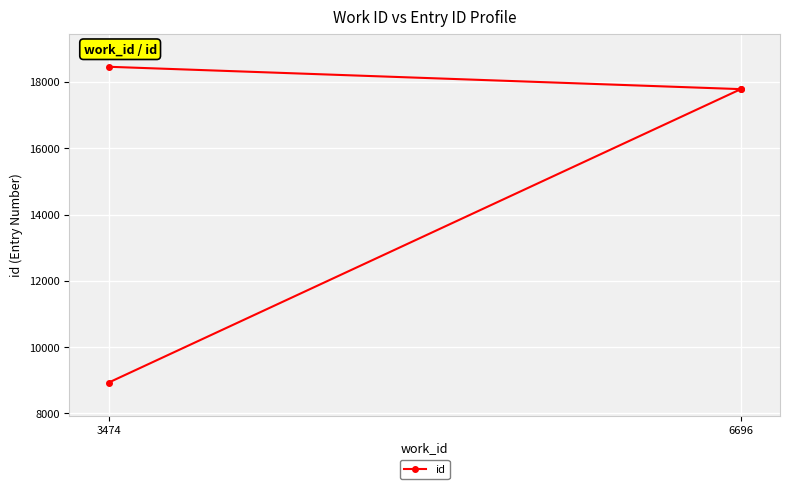

Is it true that the value at 3474 is 15043?

False